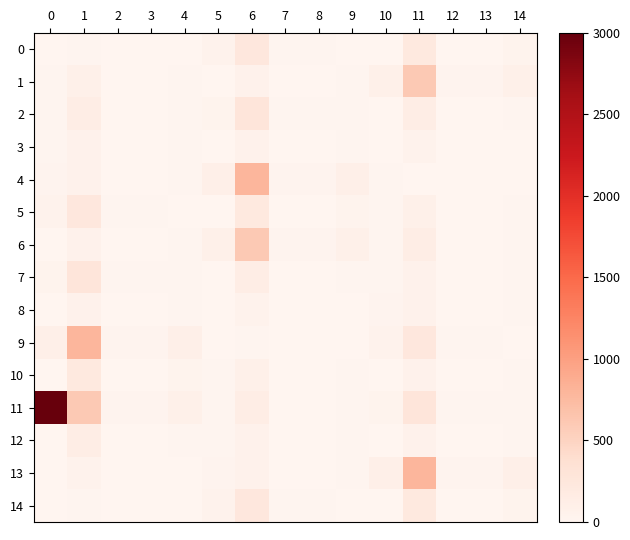

Which series has the largest range (max minus min)?

11